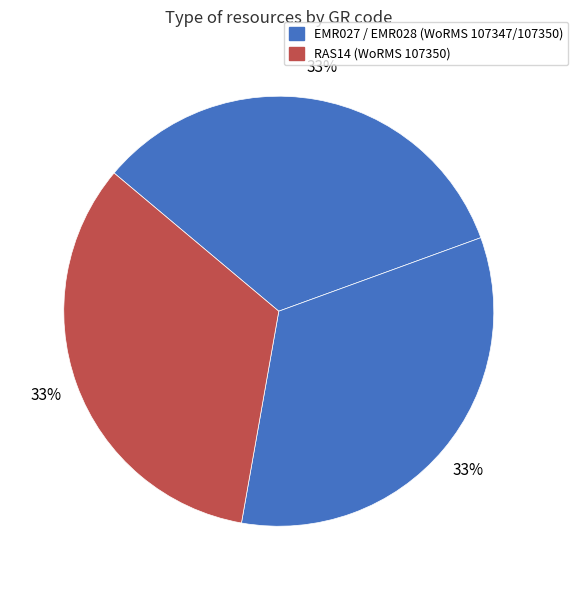

What is the smallest slice in the pie chart?

EMR027